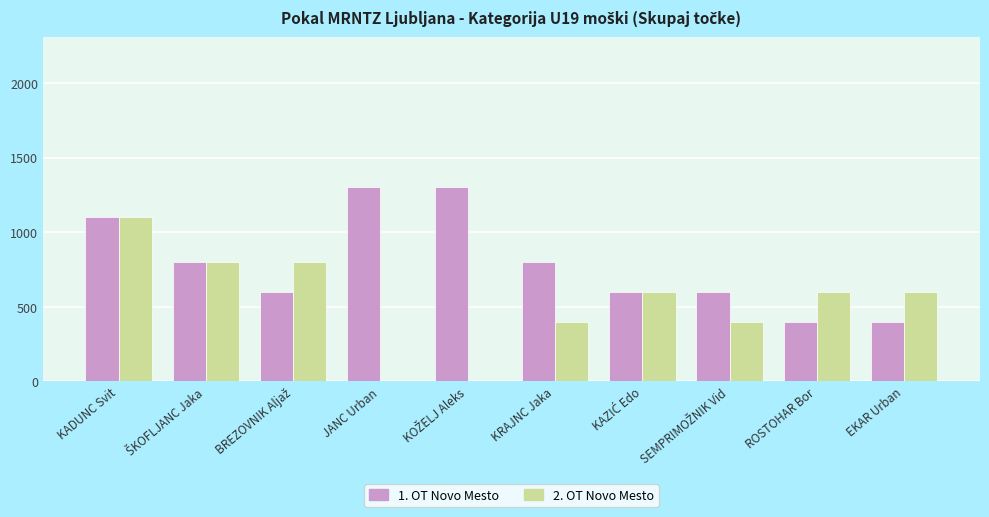

The 2. OT Novo Mesto series shows 540 at KADUNC Svit. True or false?

False